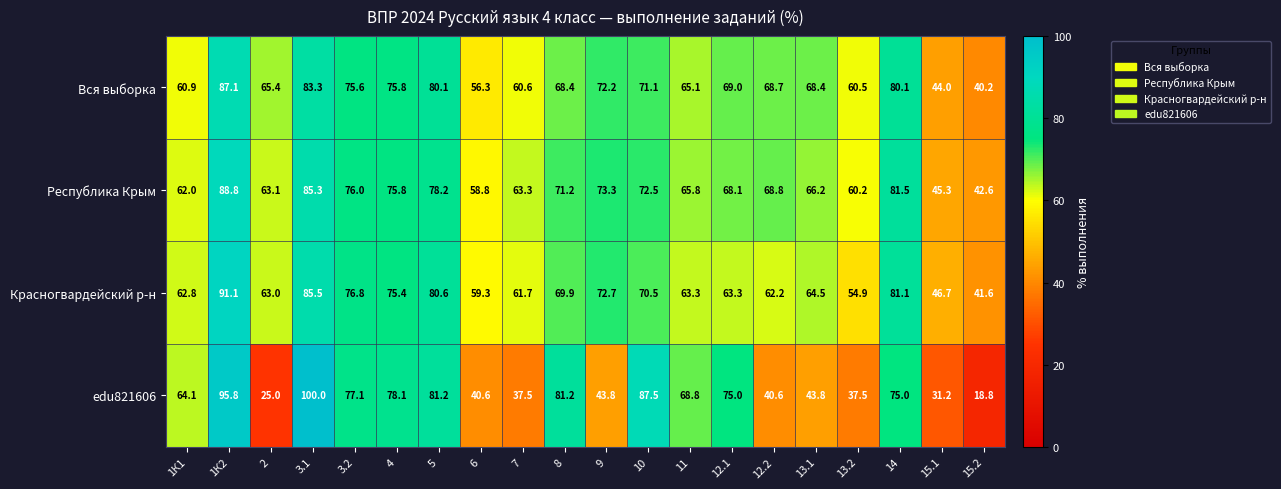

The value of edu821606 at 8 is 120.4. True or false?

False